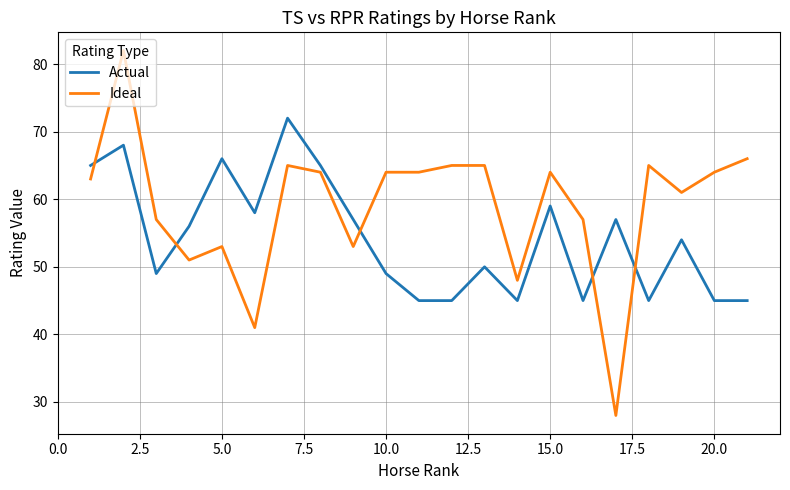

Which series has the largest total across all categories?

Ideal